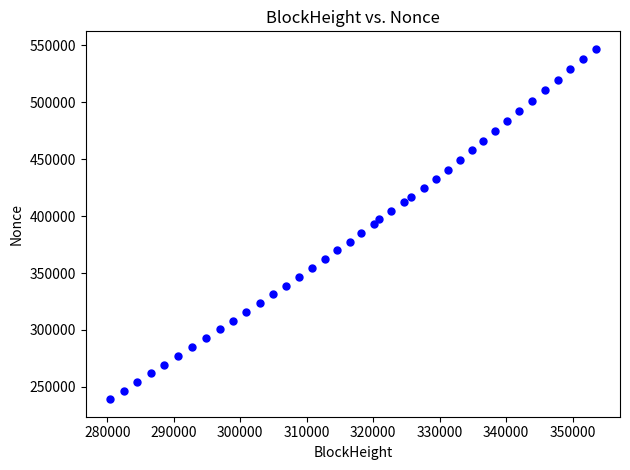

What is the range of X values (max minus min)?

73062